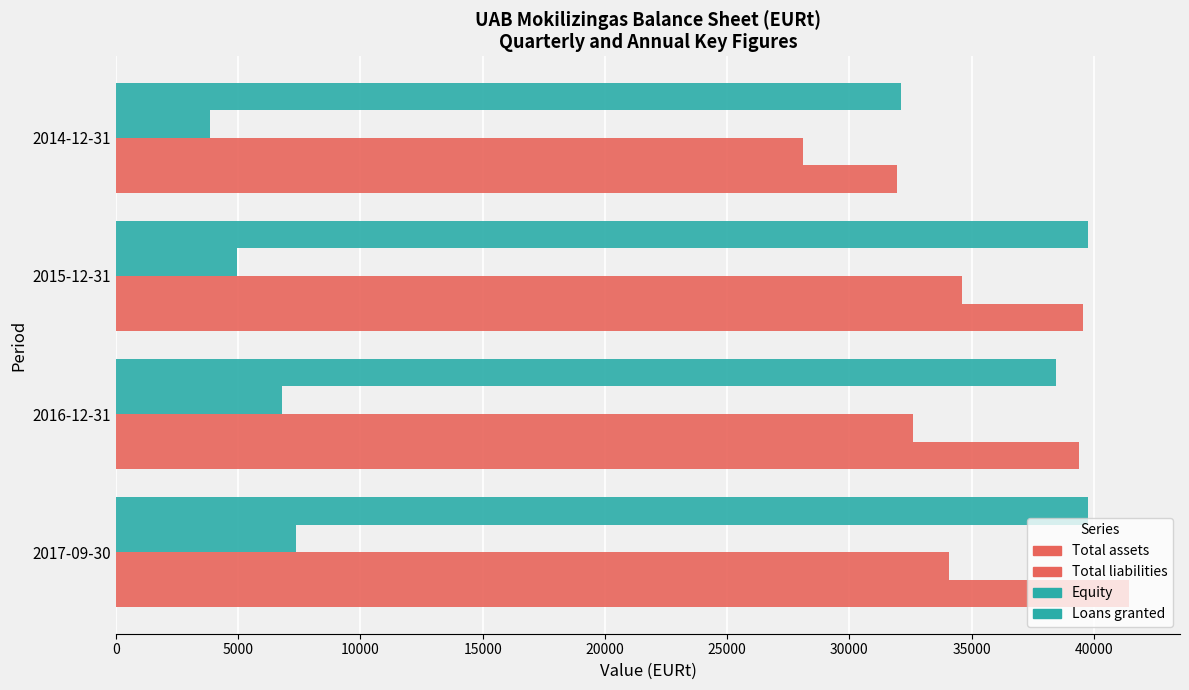

How many data points in Equity are above 6800?

2